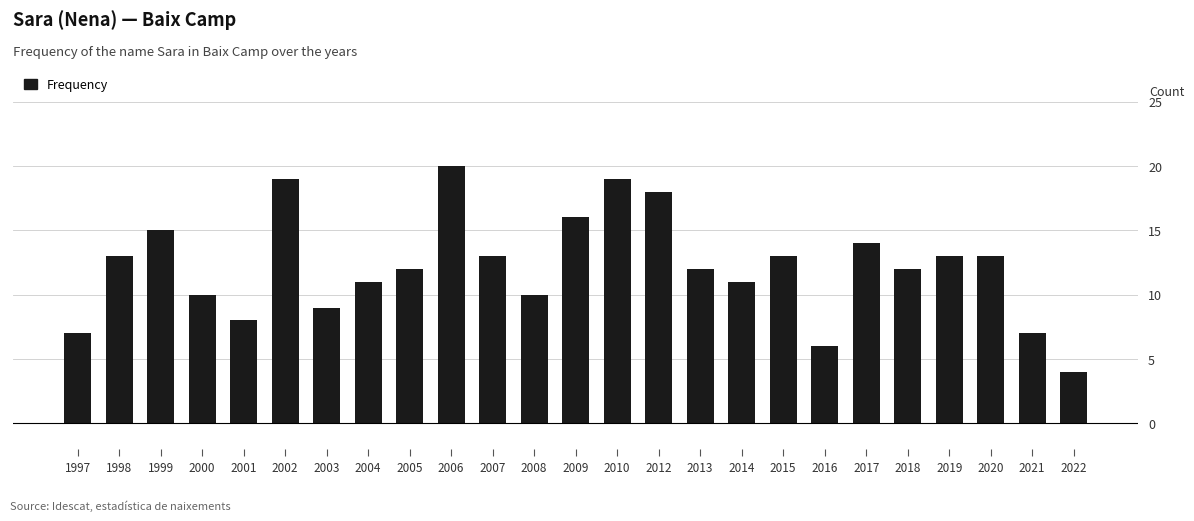

At which label does the data first exceed 12?

1998